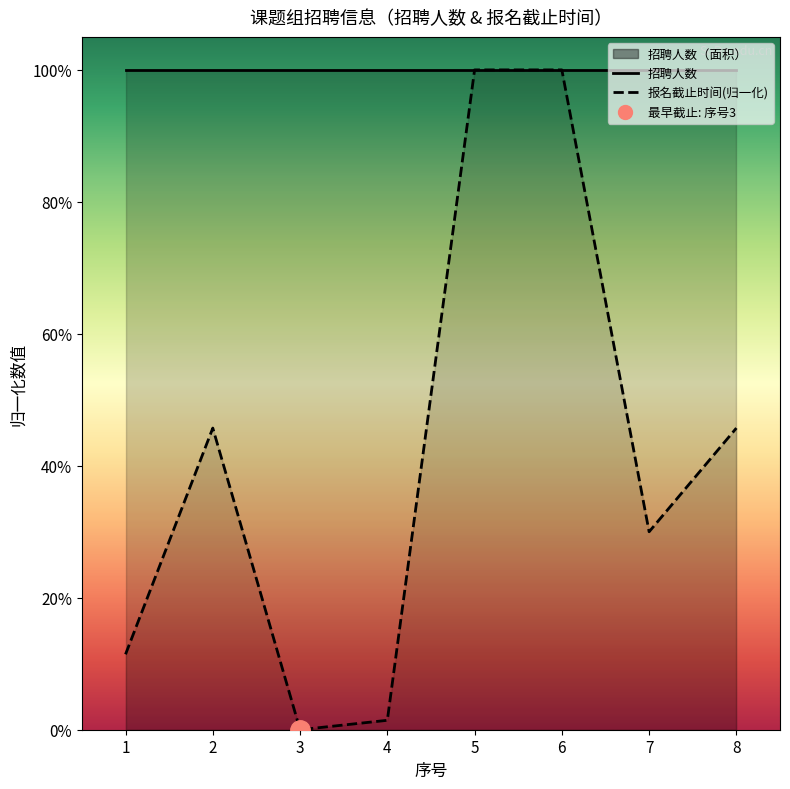

What is the difference between the second highest and second lowest values?

1.0